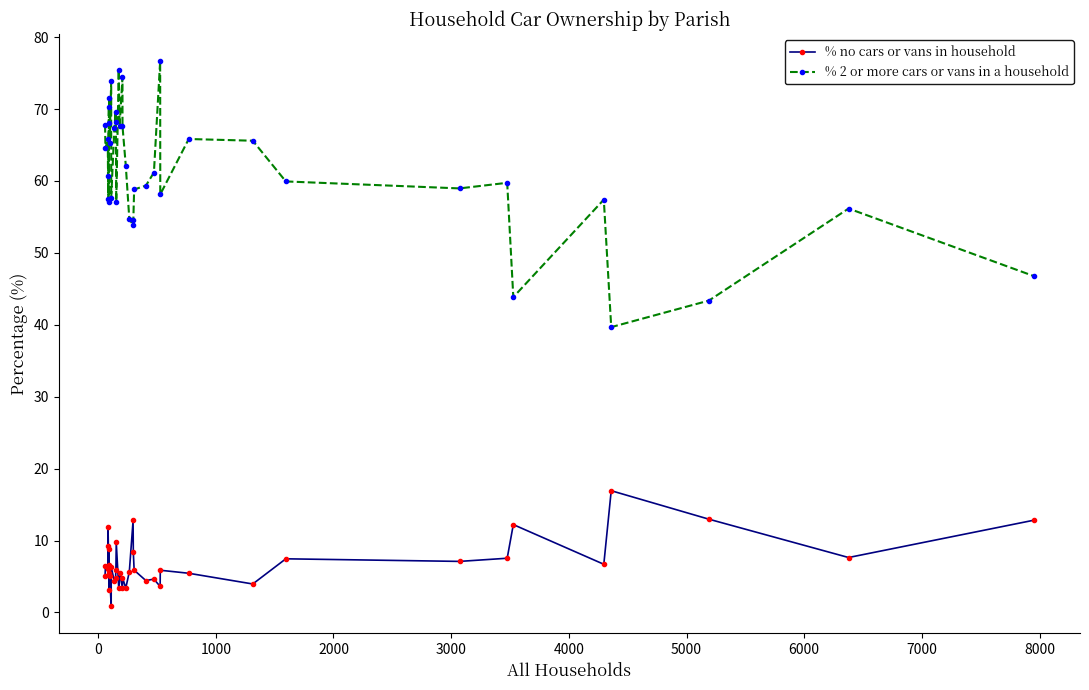

True or false: % 2 or more cars or vans in a household and % no cars or vans in household intersect in this chart.

False